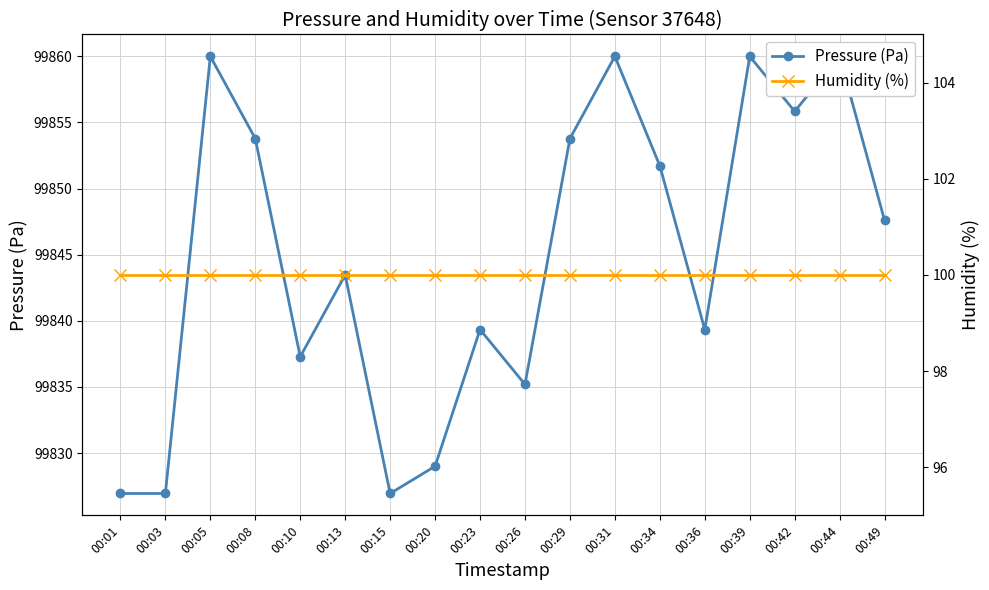

What is the average value of the Humidity (%) series?

100.0